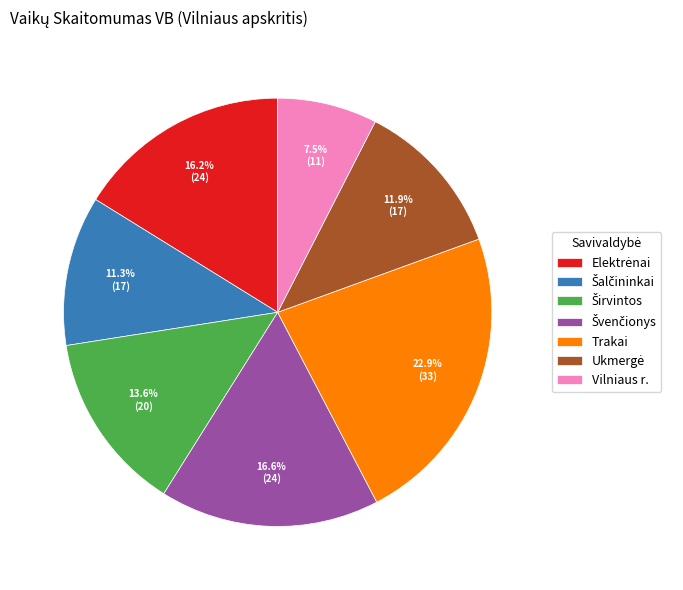

What percentage is NOT represented by Vilniaus r.?

92.5%